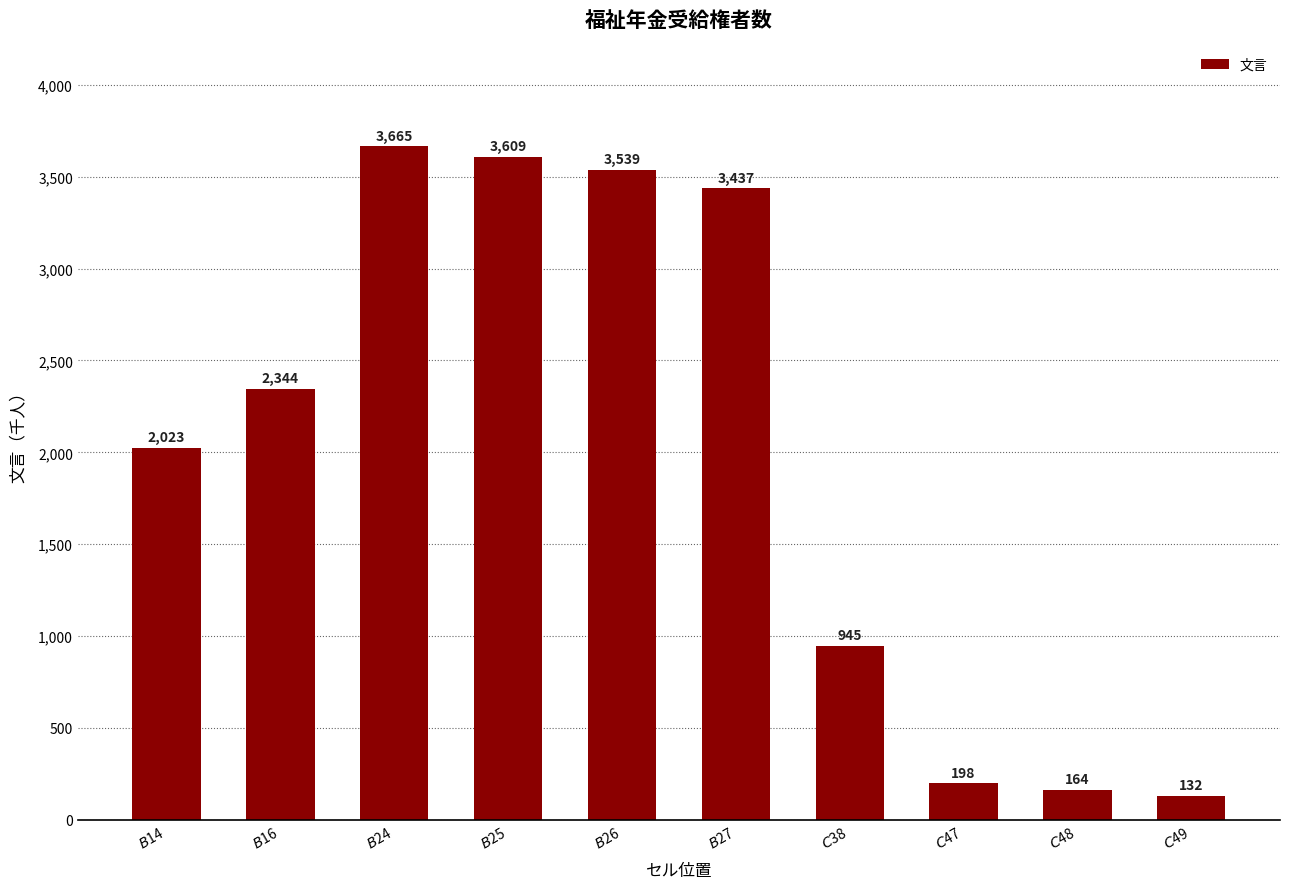

What is the difference between the second highest and minimum values?

3477